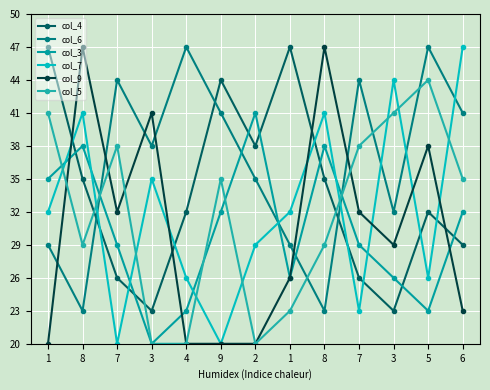

What are all the series names shown in the legend?

col_4, col_6, col_3, col_7, col_9, col_5